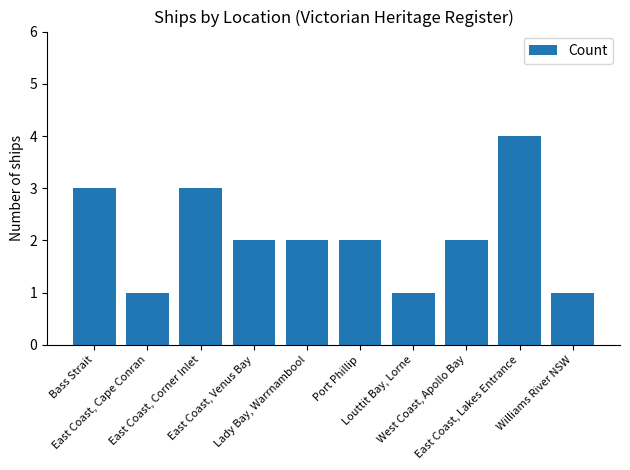

What value does the data have at East Coast, Corner Inlet?

3